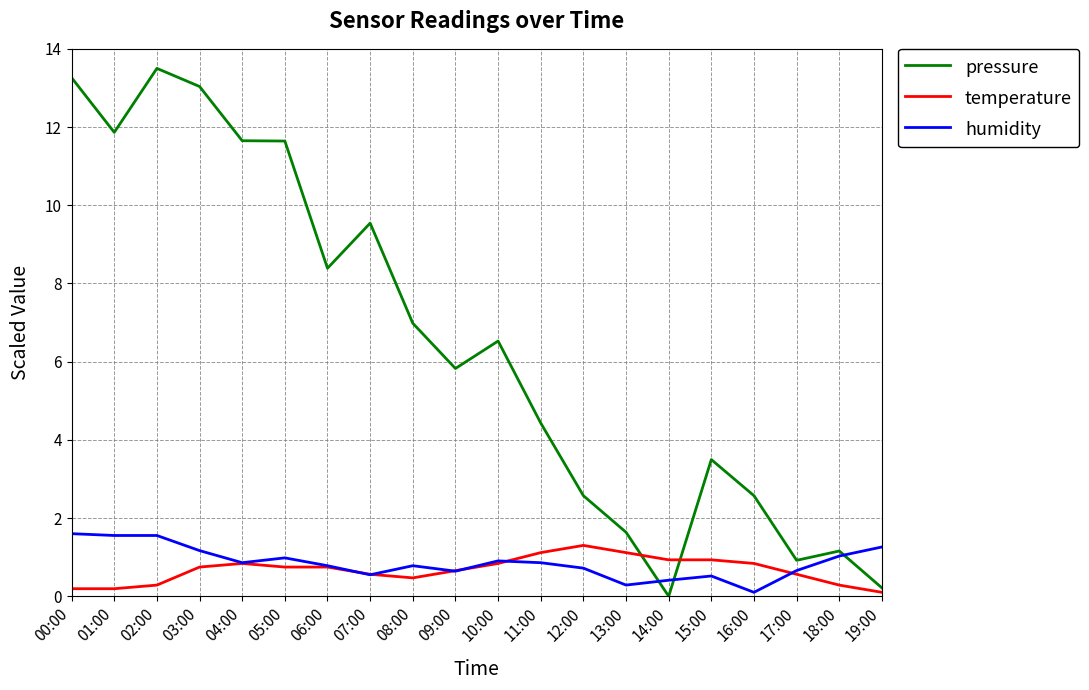

How many lines are shown in the chart?

3